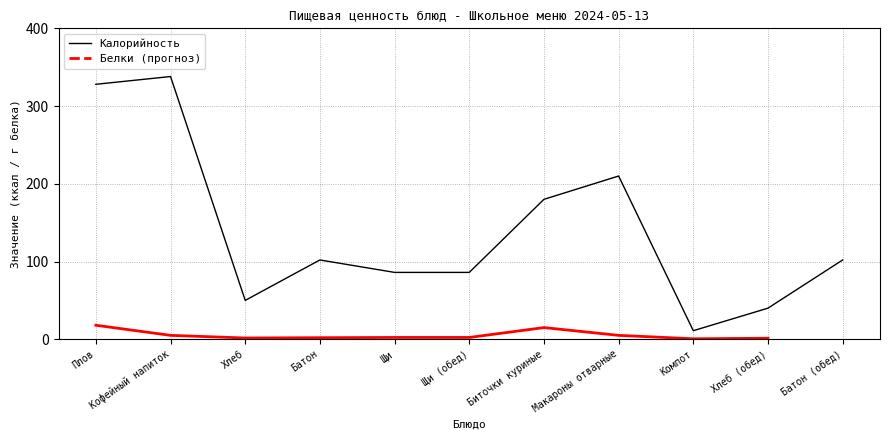

At which label does the data first exceed 102?

Плов